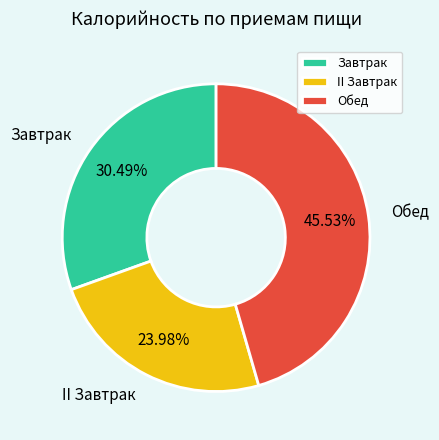

How much of the chart is everything except Обед?

54.5%